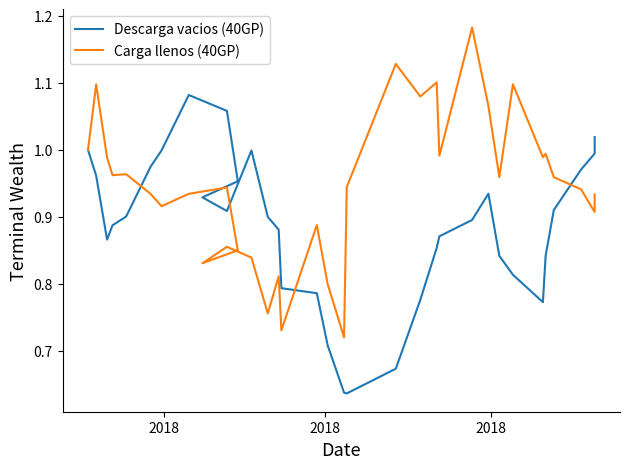

How many distinct data groups are displayed?

2